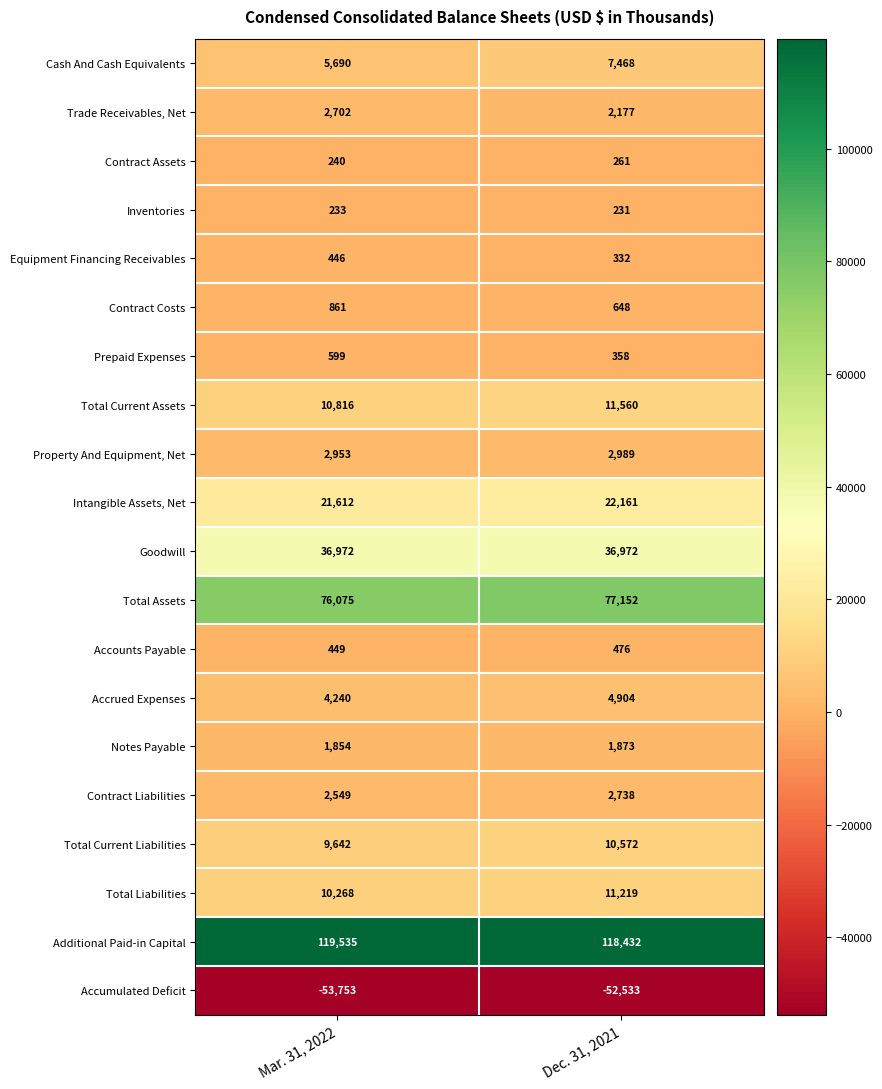

How many data points does each series have?

2